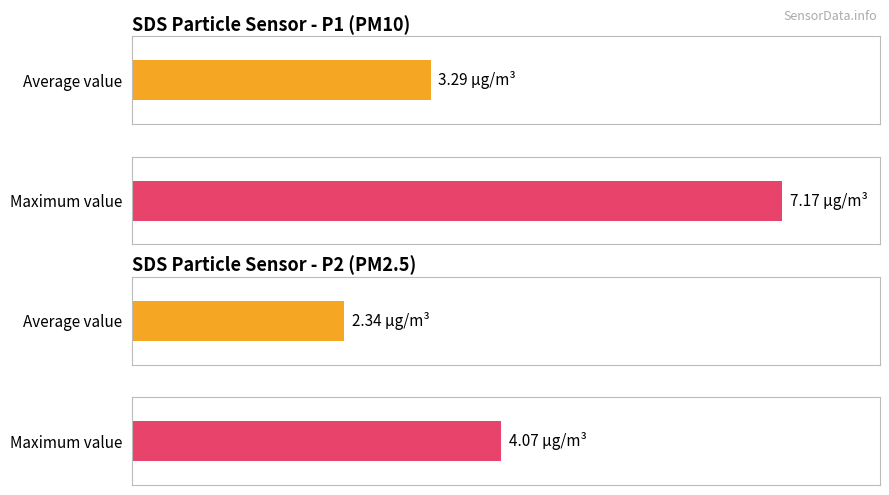

Is it true that SDS_P2 equals 0.7 at 00:02?

False